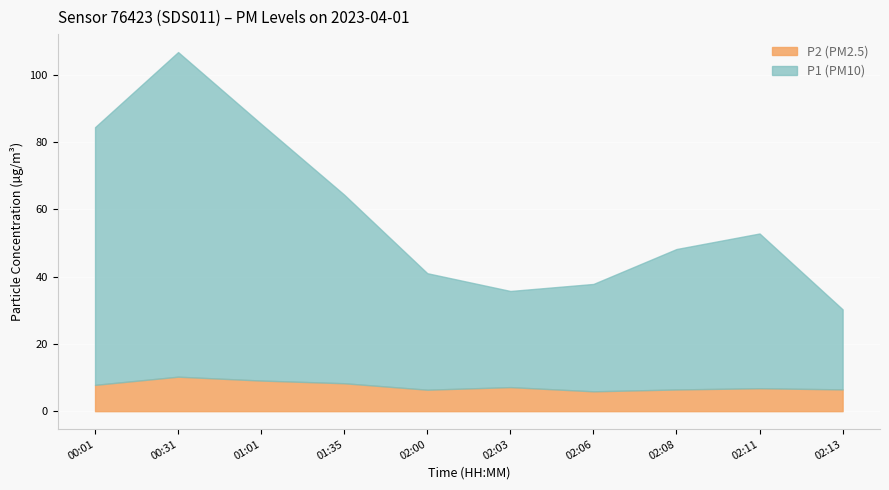

At which category is the sum across all series the highest?

00:31